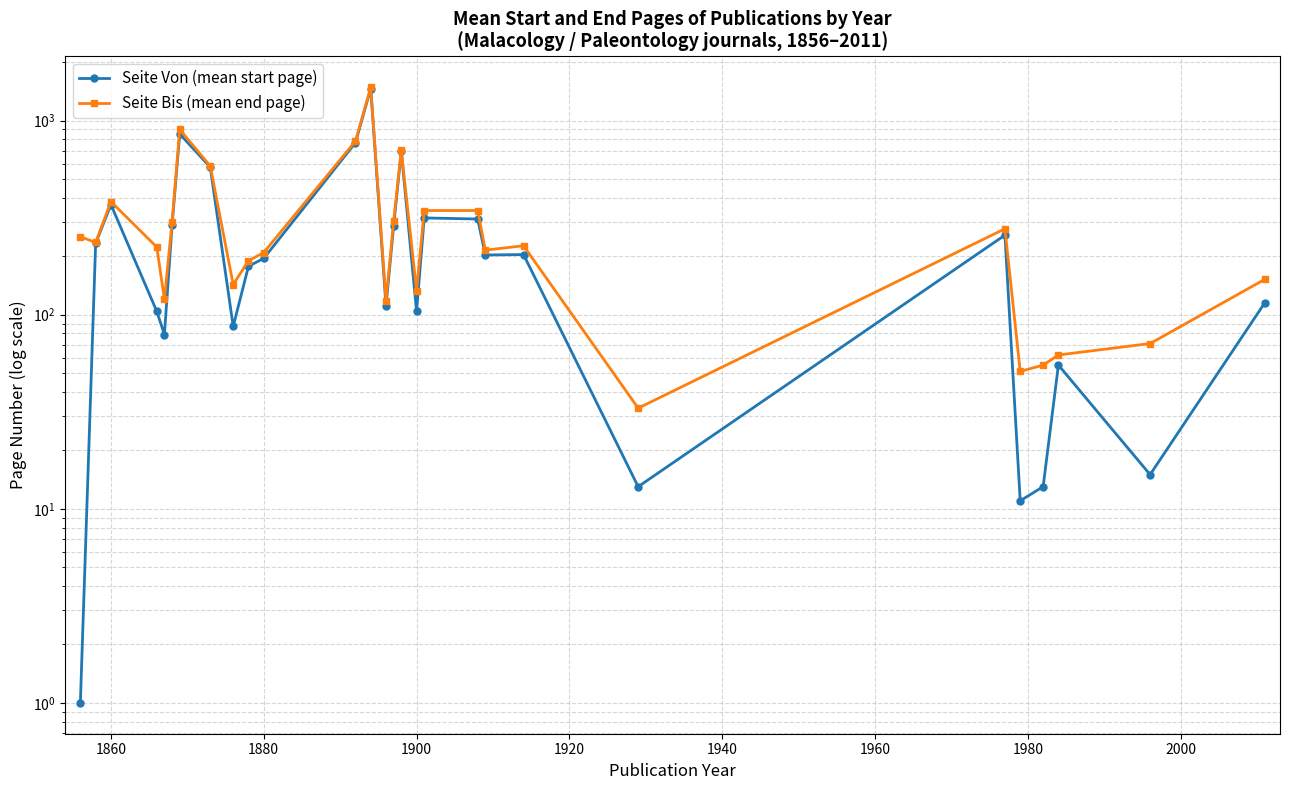

Is the value of Seite Bis (mean end page) at 16 greater than the value of Seite Von (mean start page) at 23?

Yes